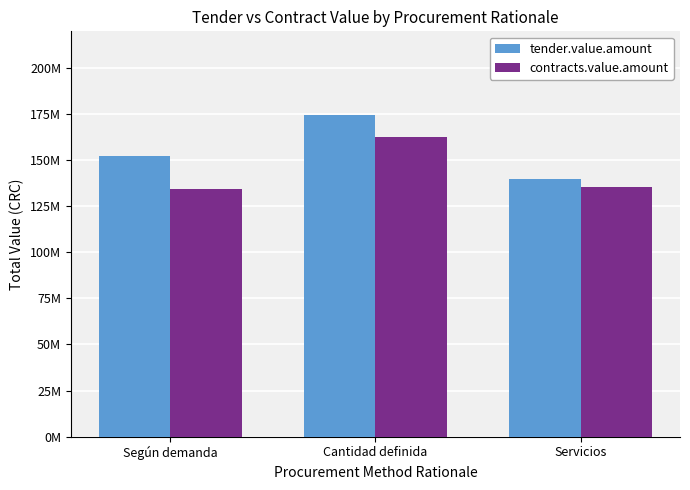

Rank the series at Cantidad definida from lowest to highest value.

contracts.value.amount, tender.value.amount